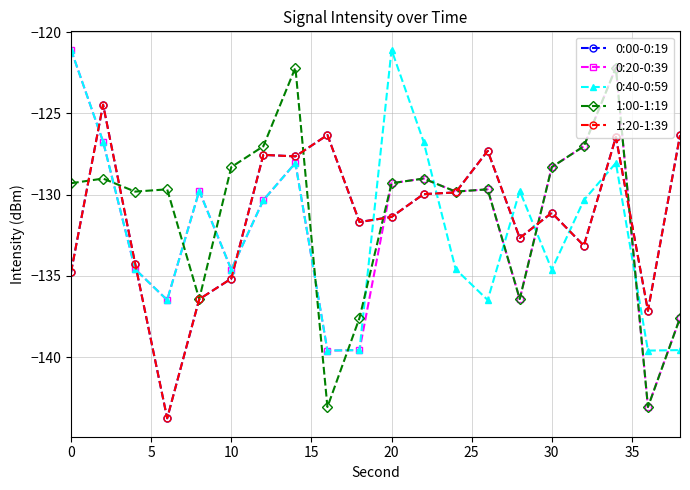

What is the maximum value for 1:00-1:19?

-122.2